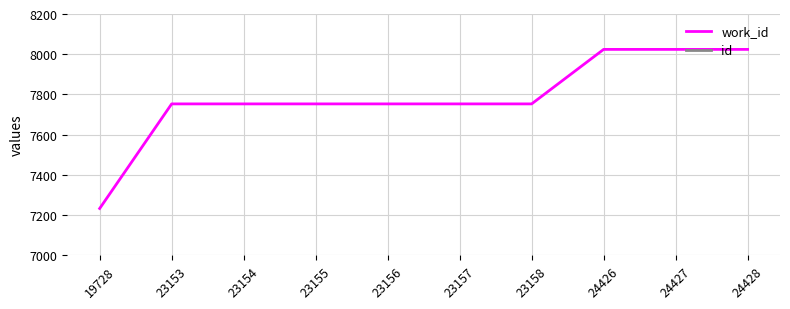

Does the chart have visible grid lines?

Yes